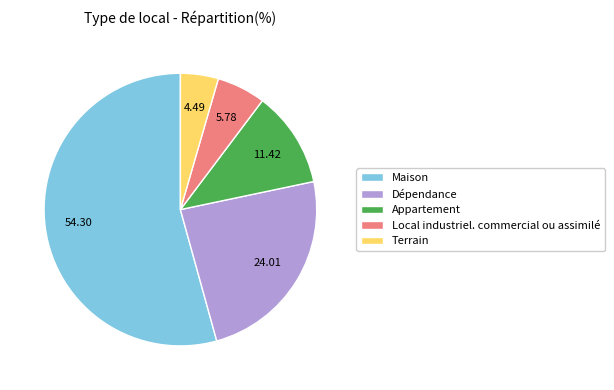

Rank the categories by value from lowest to highest.

Terrain, Local industriel. commercial ou assimilé, Appartement, Dépendance, Maison